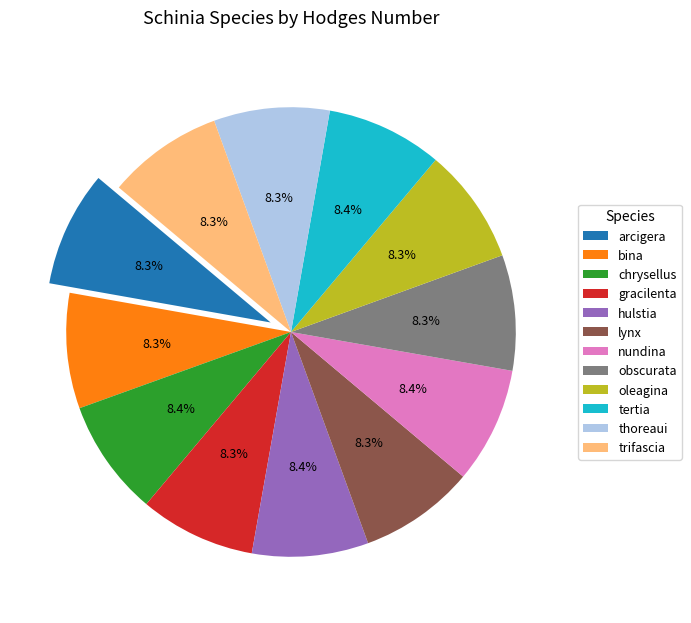

To the nearest percent, what is the combined percentage of bina and obscurata?

17%